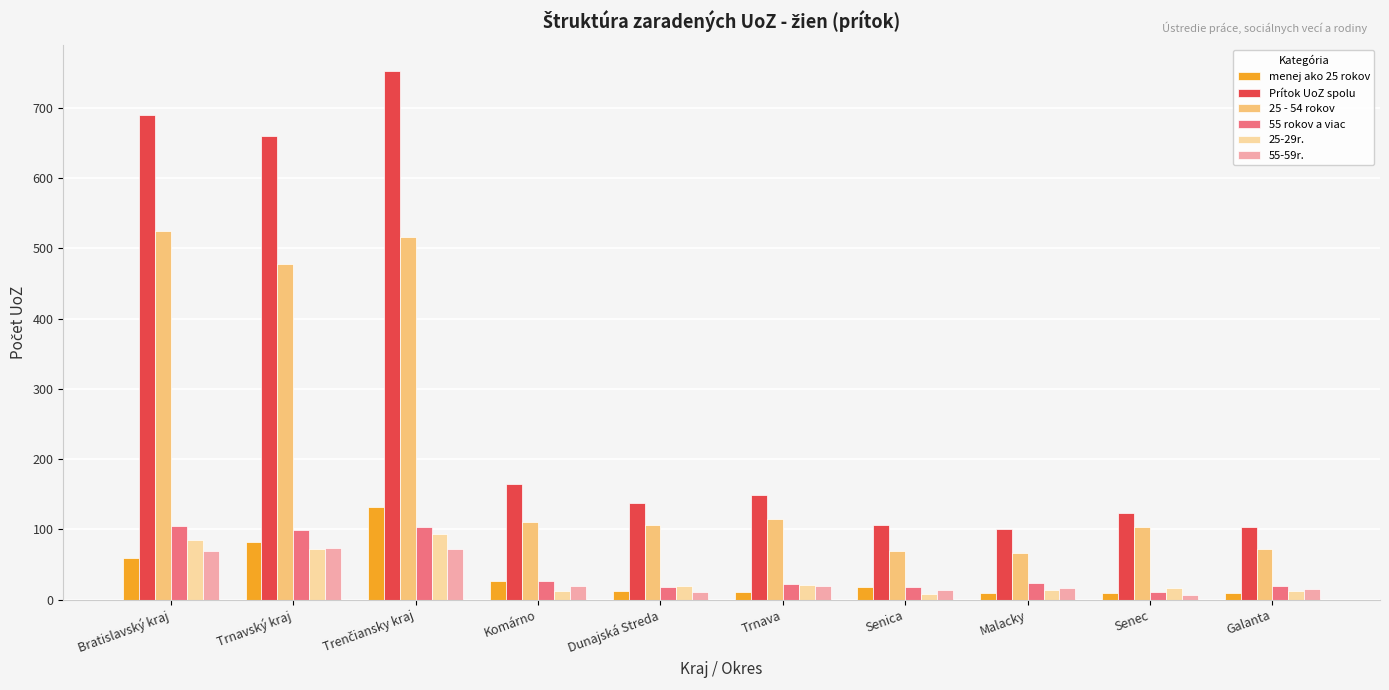

How many categories are shown in the chart?

10